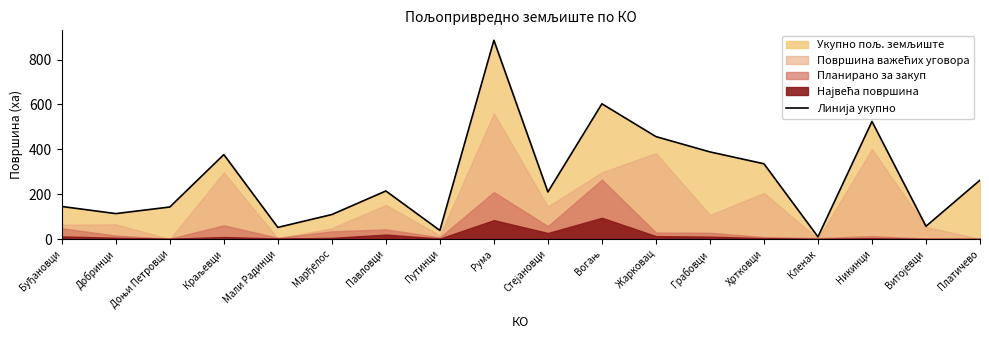

Rank the categories by value from highest to lowest.

Рума, Вогањ, Никинци, Жарковац, Грабовци, Краљевци, Хртковци, Платичево, Павловци, Стејановци, Буђановци, Доњи Петровци, Добринци, Марђелос, Витојевци, Мали Радинци, Путинци, Кленак